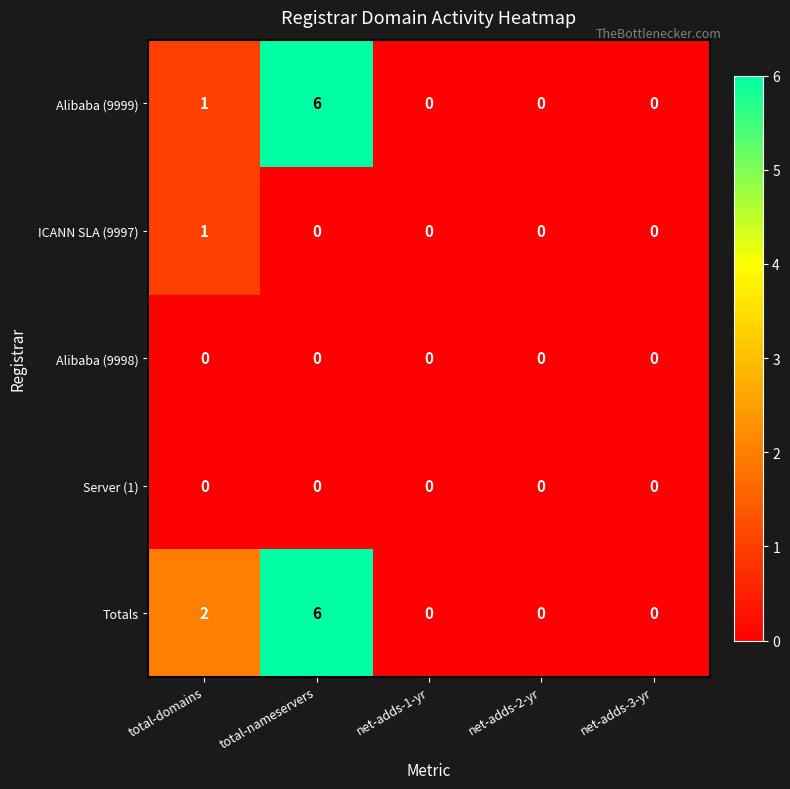

At which category is the sum across all series the highest?

total-nameservers